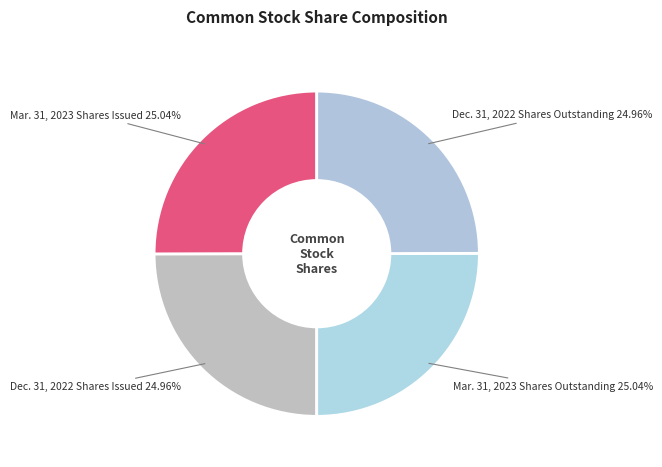

Approximately how many times larger is the value at Dec. 31, 2022 Shares Outstanding compared to Dec. 31, 2022 Shares Issued?

1.0